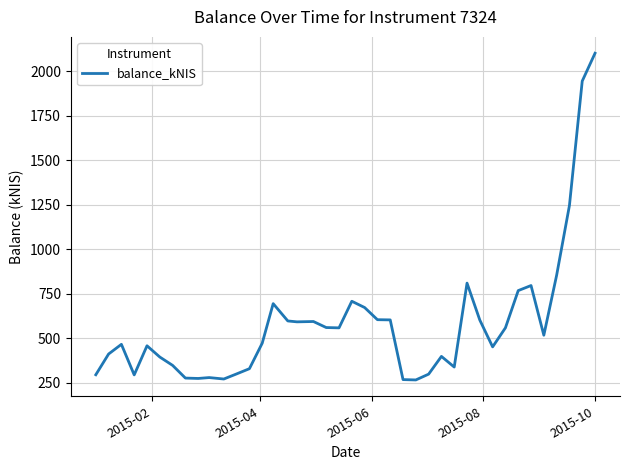

What is the smallest value displayed?

265.3